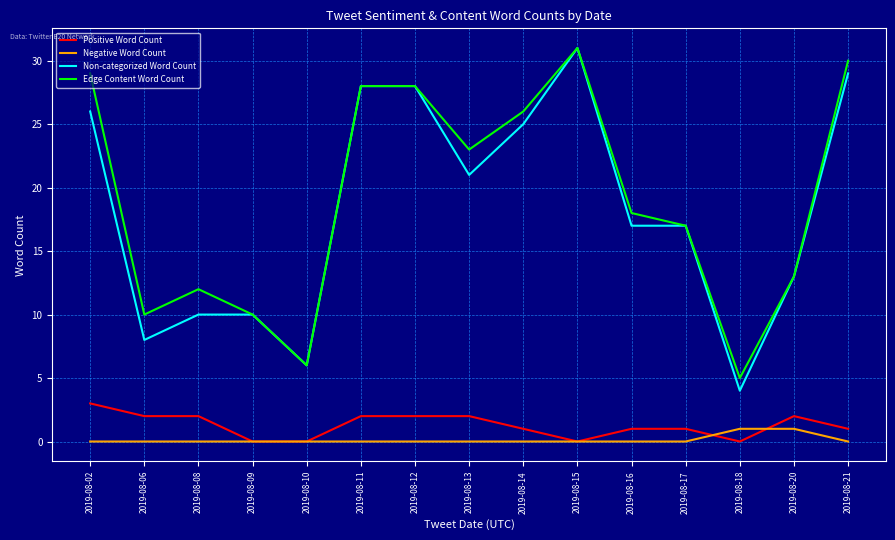

True or false: Non-categorized Word Count and Positive Word Count cross at least once.

False